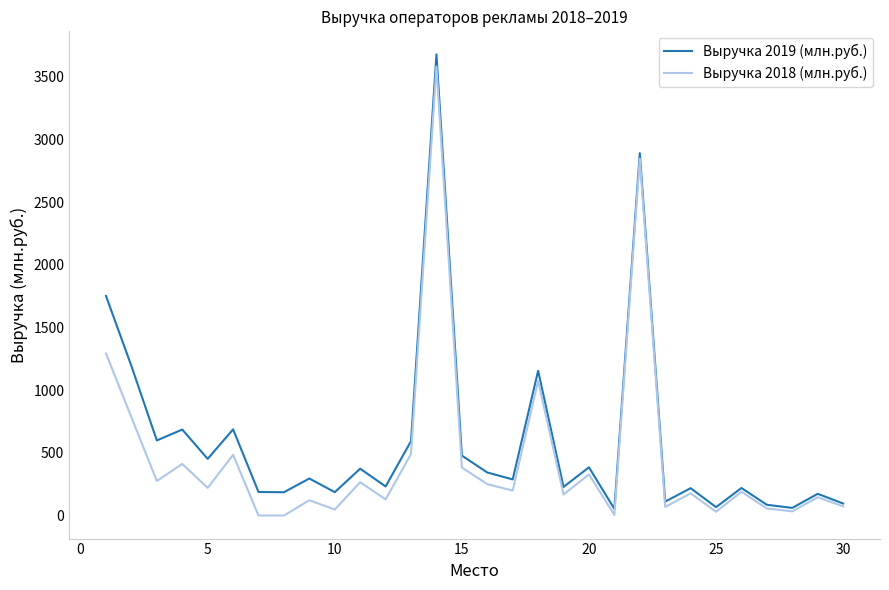

True or false: Выручка 2018 (млн.руб.) and Выручка 2019 (млн.руб.) intersect in this chart.

False